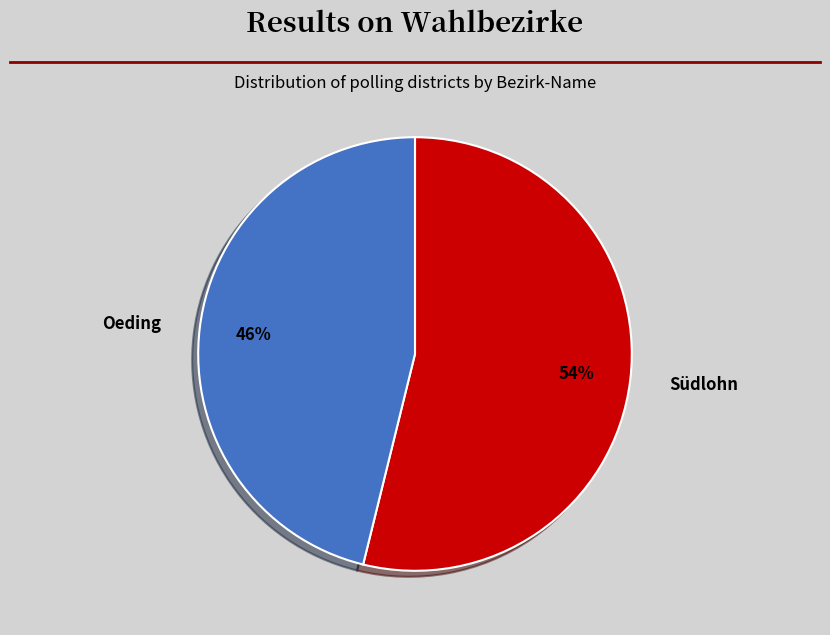

Approximately how many times larger is the value at Oeding compared to Südlohn?

0.9